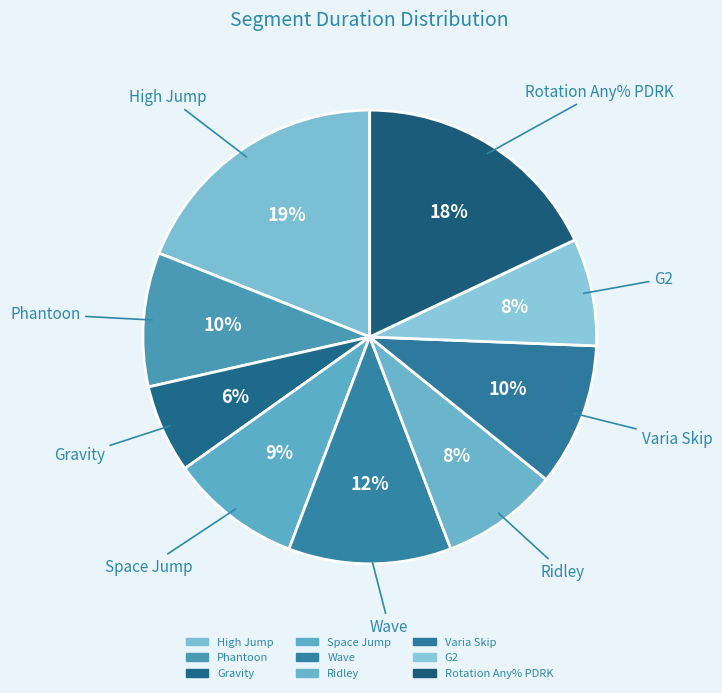

Is it true that Space Jump is 15% of the pie?

False